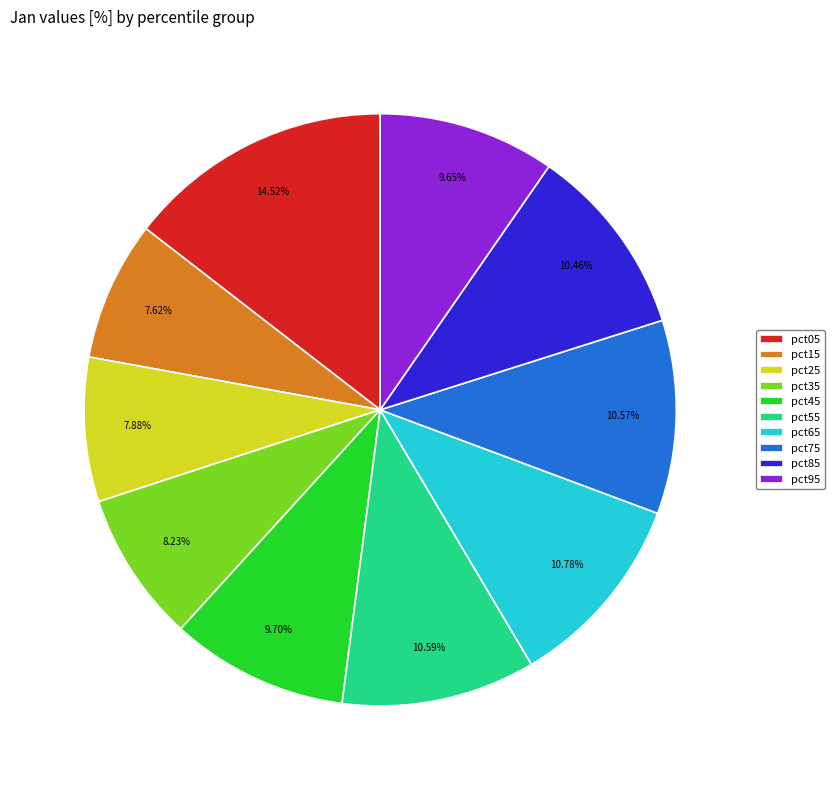

Is it true that pct25 is 8% of the pie?

True